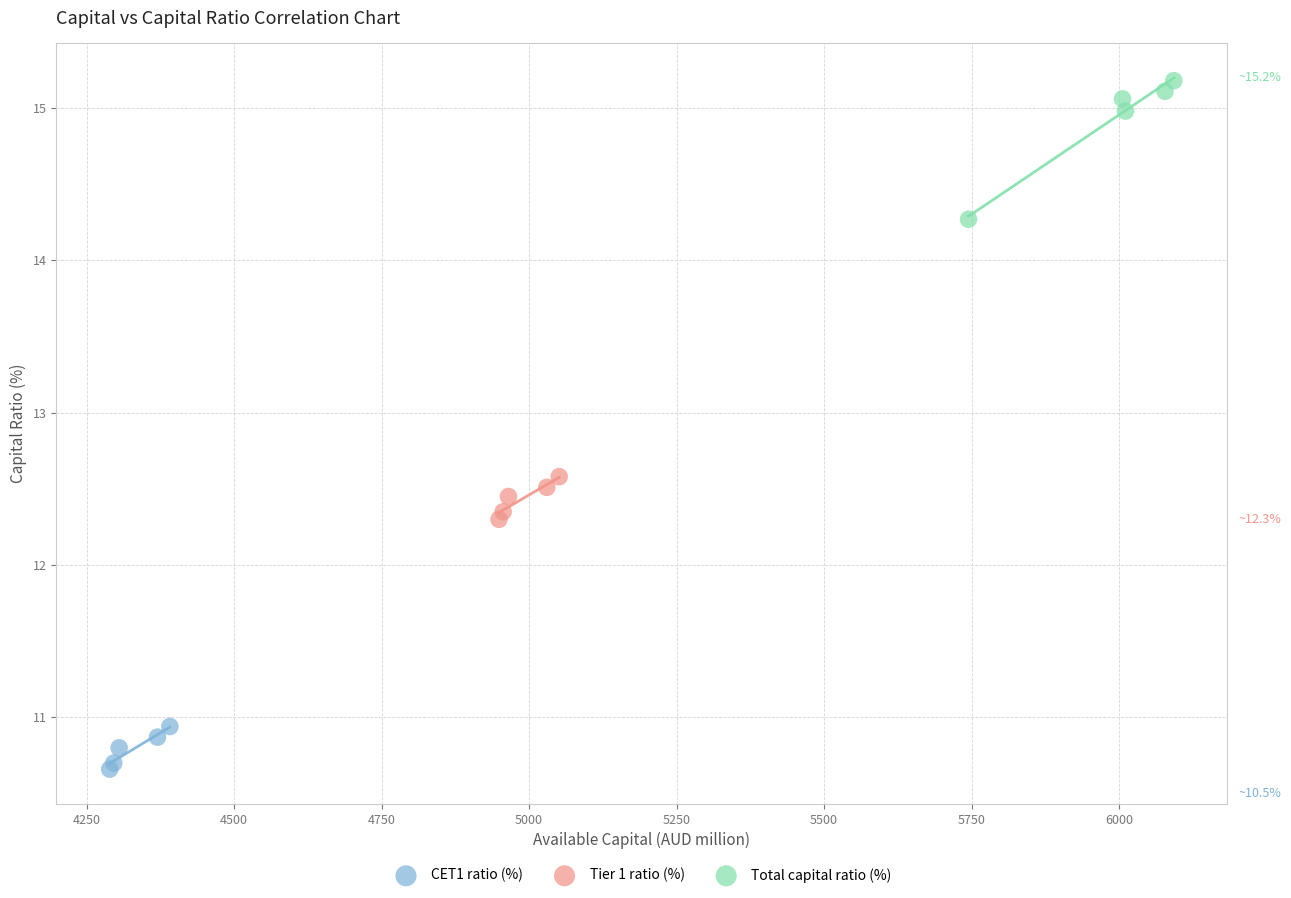

Which series has the widest spread of Y values?

Total capital ratio (%)